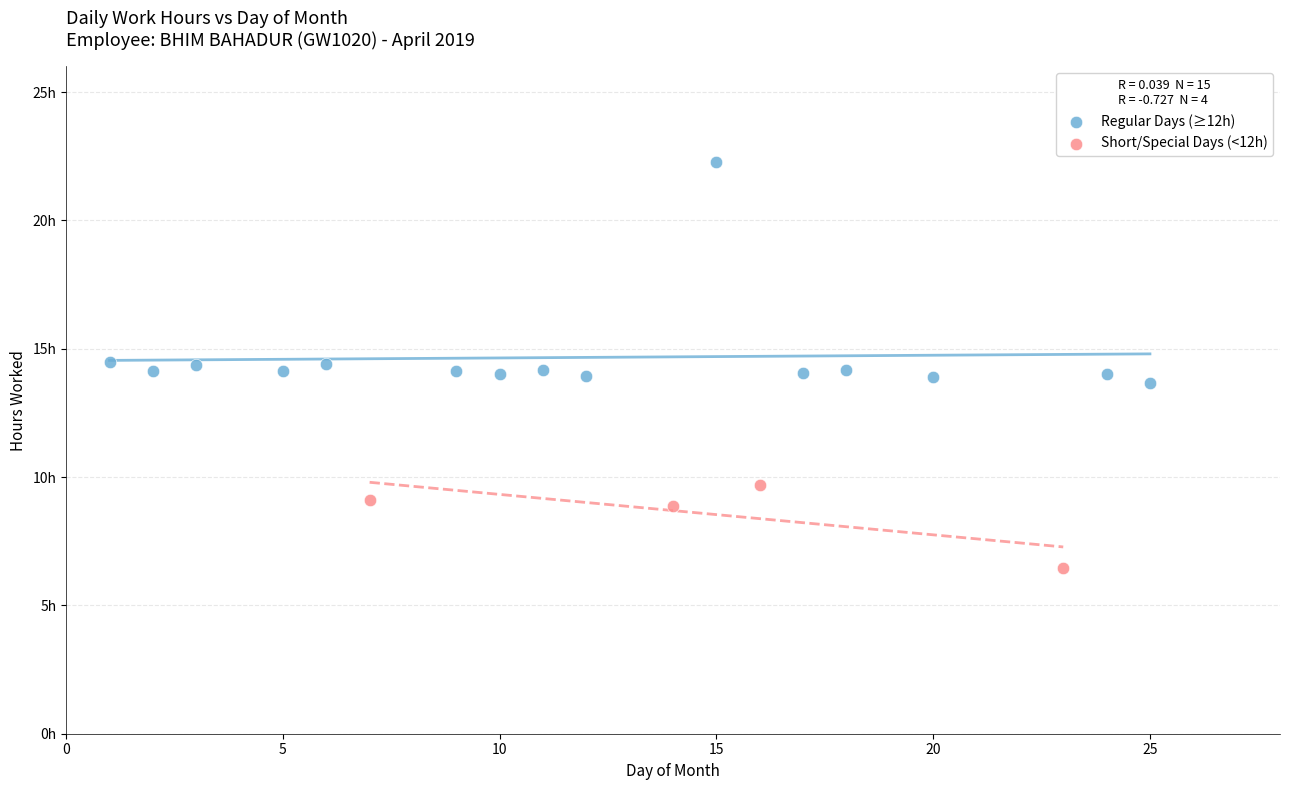

Which series contains the lowest Y value?

Short/Special Days (<12h)